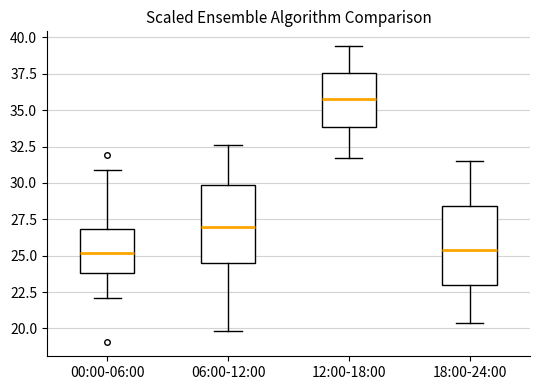

Where does the lower whisker of the box for 06:00-12:00 end on the y-axis? The values are not printed on the chart, so give them approximately, as read against the axis.

20.0